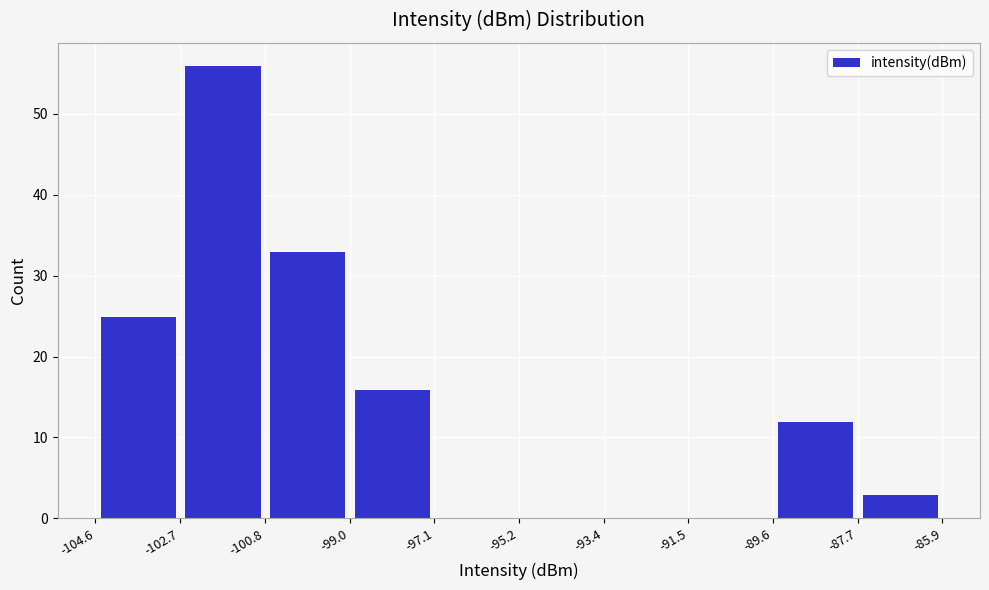

Reading left to right, list every bar in this chart as the range it spans on the x-axis followed by its height. The values are not printed on the chart, so give them approximately, as read against the axis.

-104.6 to -102.7: 25
-102.7 to -100.8: 56
-100.8 to -99.0: 33
-99.0 to -97.1: 16
-97.1 to -95.2: 0
-95.2 to -93.4: 0
-93.4 to -91.5: 0
-91.5 to -89.6: 0
-89.6 to -87.7: 12
-87.7 to -85.9: 3